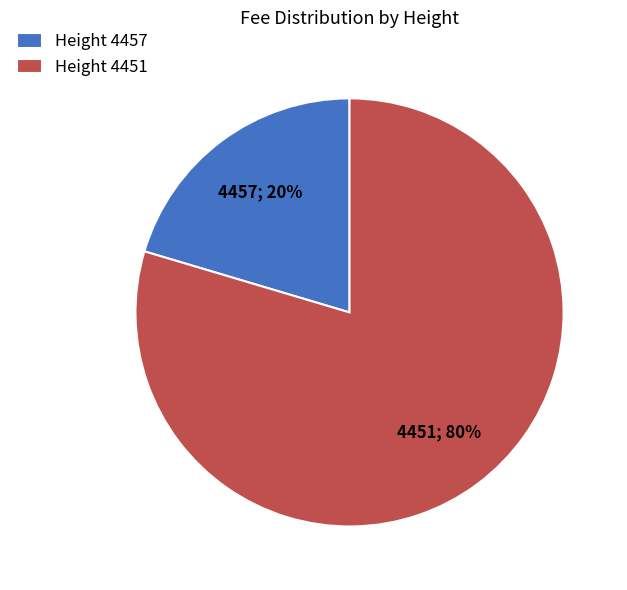

Which has a higher value, Height 4451 or Height 4457?

Height 4451